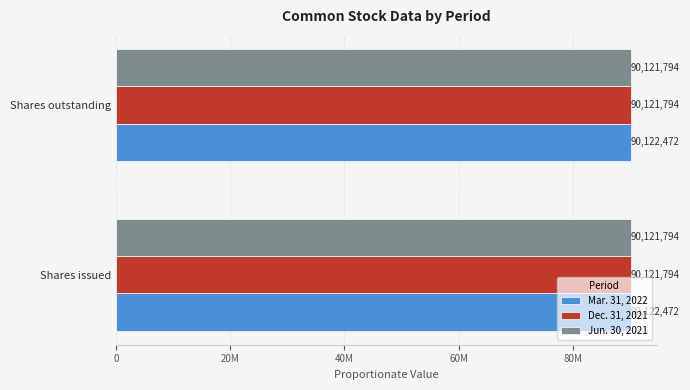

What is the value of the Mar. 31, 2022 bar at the 4th from the left?

90122472.0